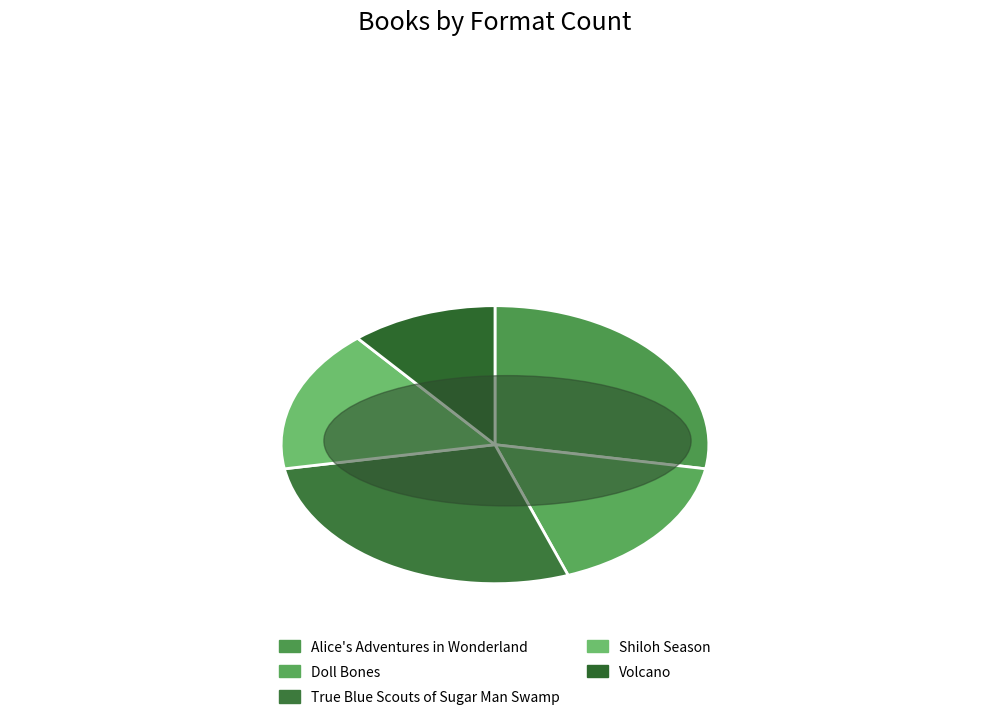

How many segments does this pie chart have?

5